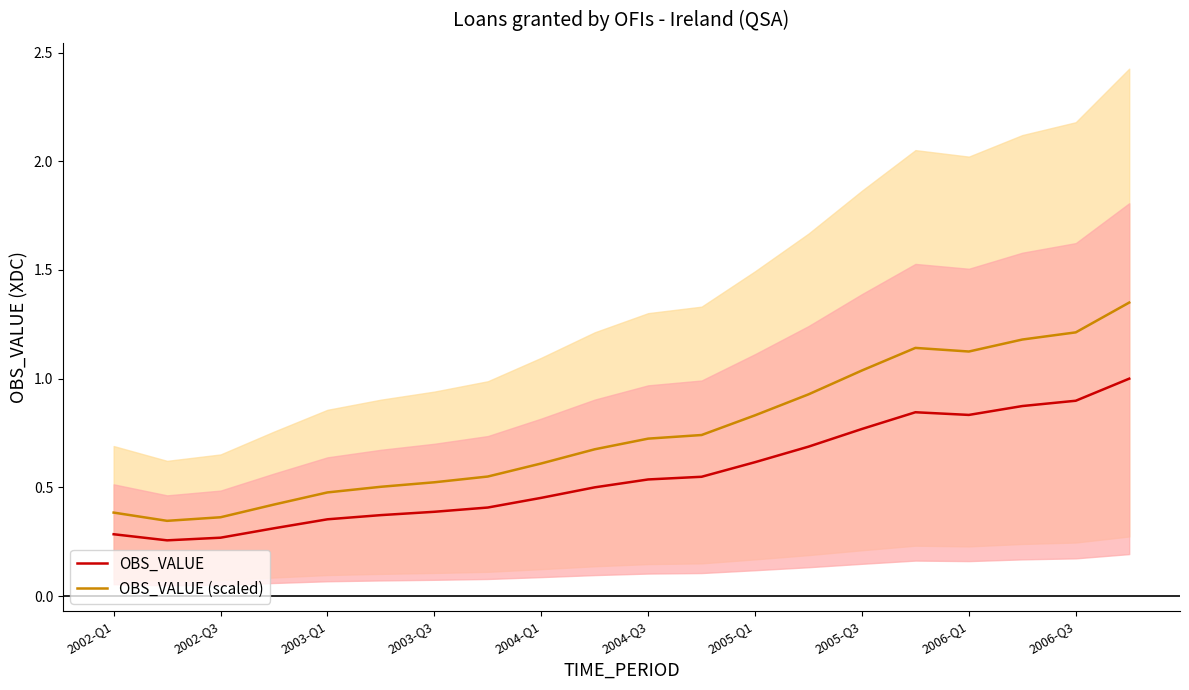

Is it true that OBS_VALUE (scaled) equals 0.6 at 2002-Q3?

False